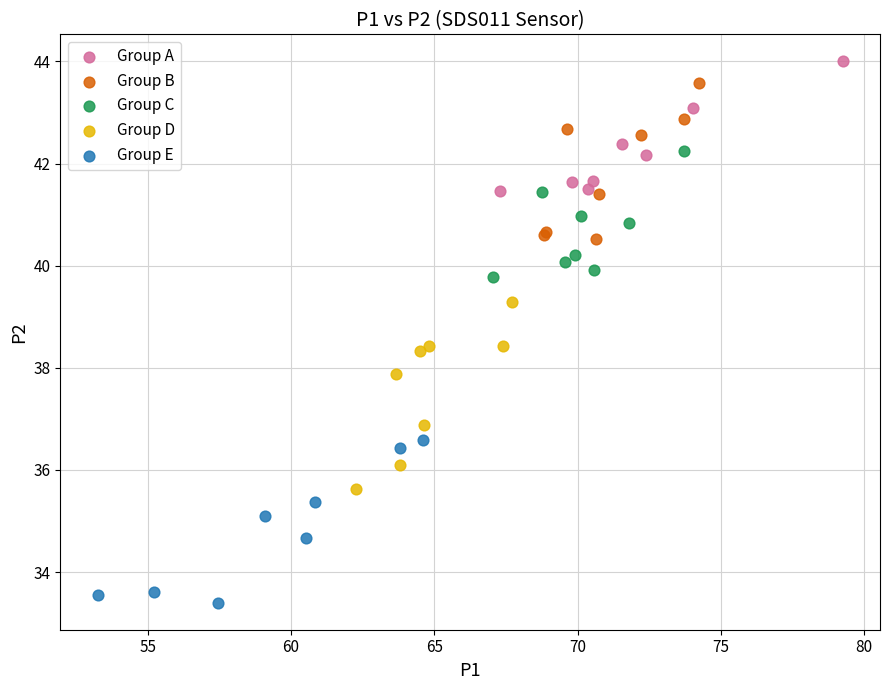

Which series reaches the minimum Y coordinate?

Group E